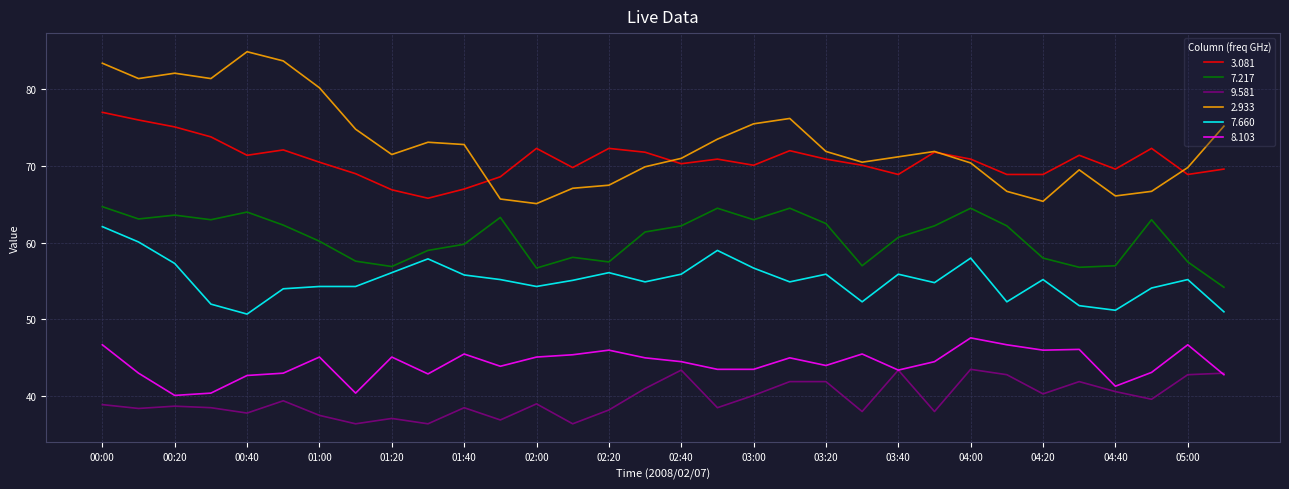

Does the chart have visible grid lines?

Yes